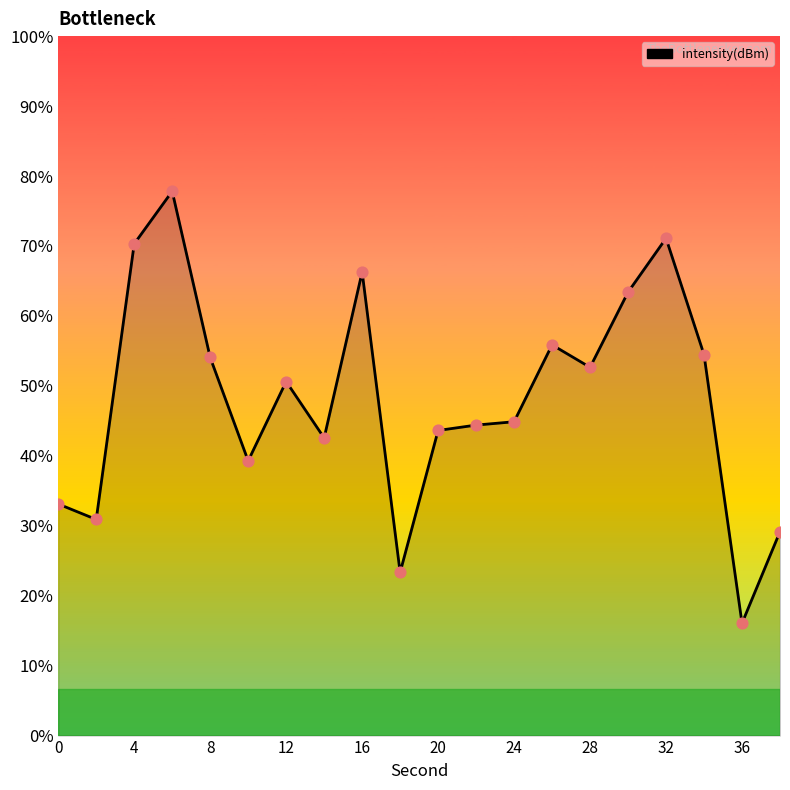

Which has a higher value, 20 or 12?

12